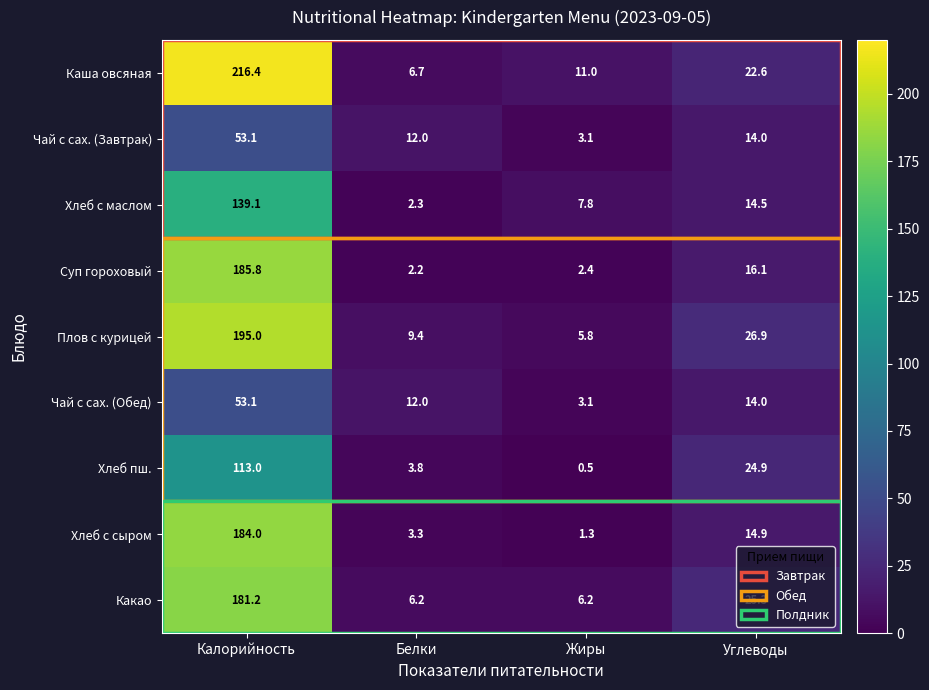

The value of Суп гороховый at Калорийность is 185.8. True or false?

True